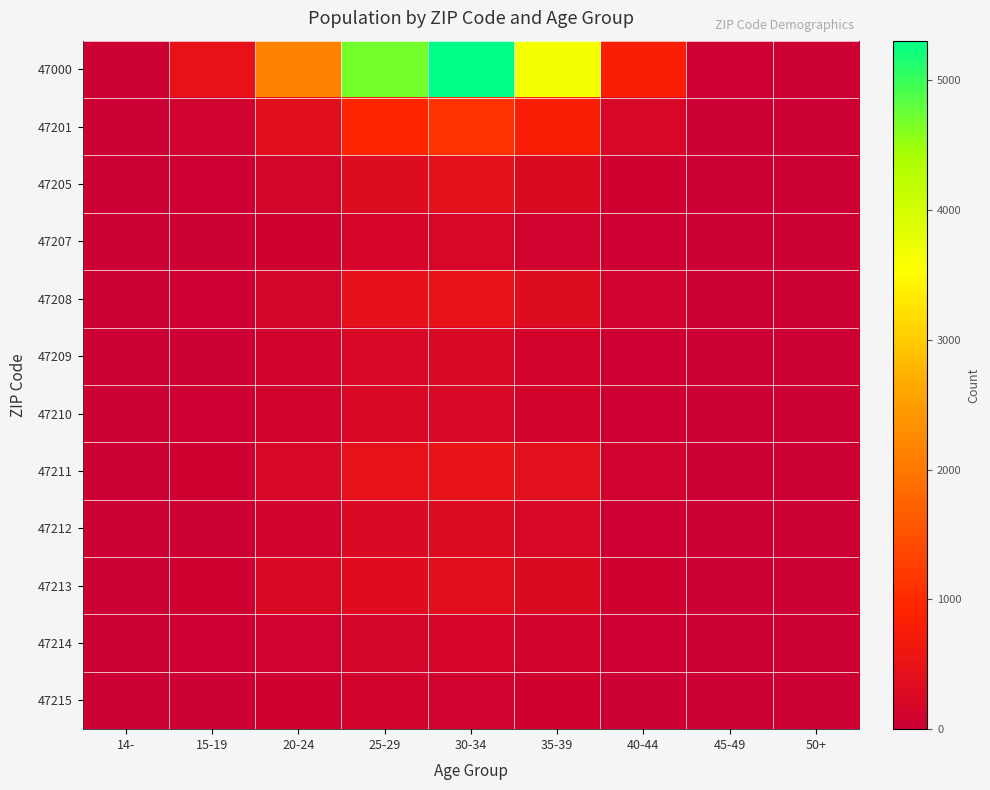

Reading right to left, list all the values displayed in this chart.

47000: 50+=1	45-49=27	40-44=792	35-39=3643	30-34=5304	25-29=4688	20-24=2139	15-19=478	14-=2
47201: 50+=0	45-49=6	40-44=194	35-39=790	30-34=1100	25-29=931	20-24=392	15-19=97	14-=0
47205: 50+=1	45-49=1	40-44=50	35-39=272	30-34=432	25-29=330	20-24=156	15-19=37	14-=0
47207: 50+=0	45-49=1	40-44=38	35-39=100	30-34=195	25-29=166	20-24=68	15-19=16	14-=0
47208: 50+=0	45-49=1	40-44=86	35-39=328	30-34=497	25-29=437	20-24=156	15-19=36	14-=1
47209: 50+=0	45-49=0	40-44=28	35-39=132	30-34=237	25-29=215	20-24=104	15-19=15	14-=0
47210: 50+=0	45-49=2	40-44=28	35-39=130	30-34=224	25-29=230	20-24=105	15-19=21	14-=0
47211: 50+=0	45-49=1	40-44=83	35-39=404	30-34=510	25-29=480	20-24=215	15-19=56	14-=1
47212: 50+=0	45-49=0	40-44=33	35-39=214	30-34=306	25-29=251	20-24=108	15-19=9	14-=0
47213: 50+=0	45-49=1	40-44=47	35-39=274	30-34=389	25-29=339	20-24=228	15-19=46	14-=0
47214: 50+=0	45-49=3	40-44=29	35-39=126	30-34=184	25-29=153	20-24=90	15-19=21	14-=0
47215: 50+=0	45-49=2	40-44=10	35-39=74	30-34=96	25-29=117	20-24=52	15-19=8	14-=0